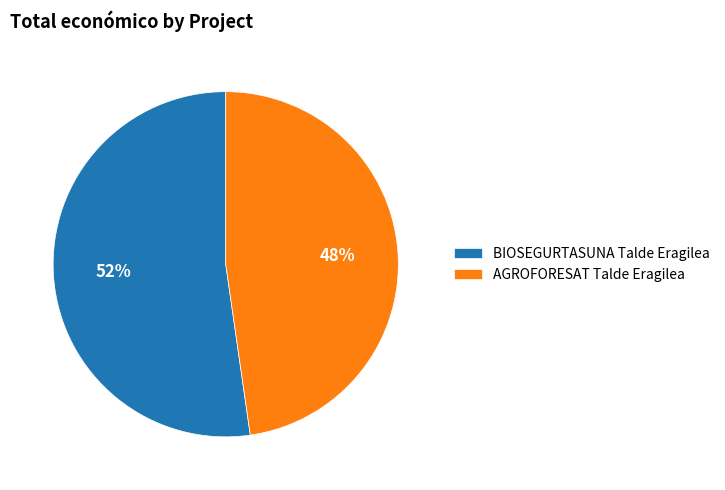

How many slices are in this pie chart?

2